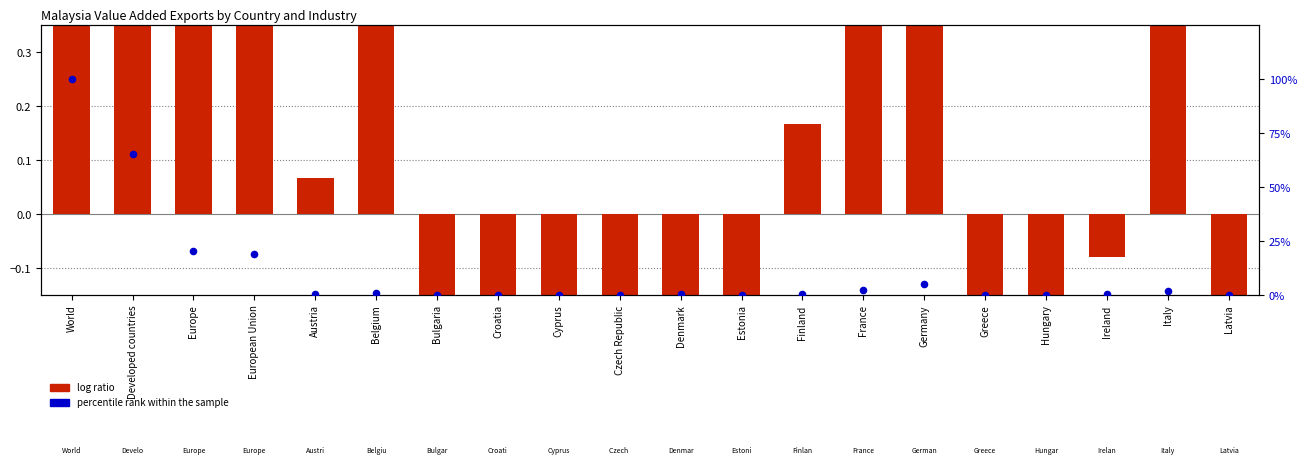

Which series has the largest Y range (max minus min)?

percentile rank within the sample